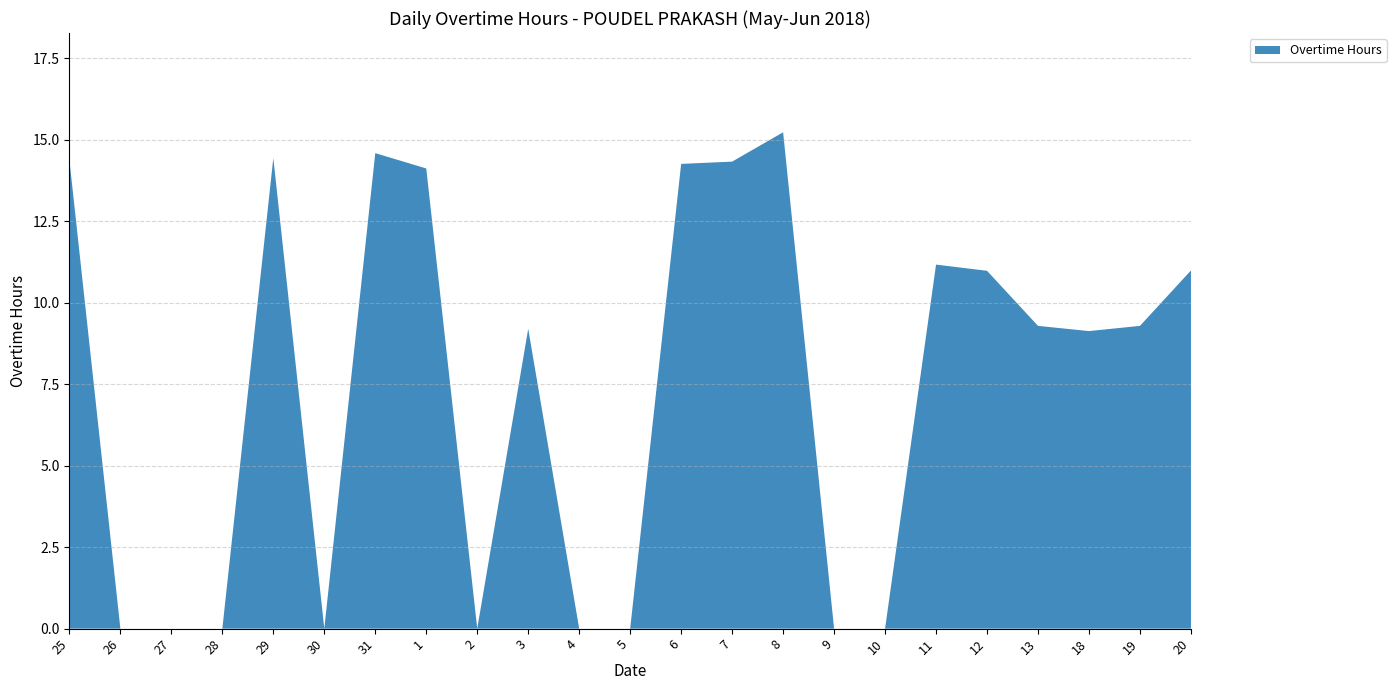

Reading right to left, extract all data points from this chart.

11.0	9.3	9.1	9.3	11.0	11.2	0.0	0.0	15.2	14.3	14.3	0.0	0.0	9.2	0.0	14.1	14.6	0.0	14.4	0.0	0.0	0.0	14.4